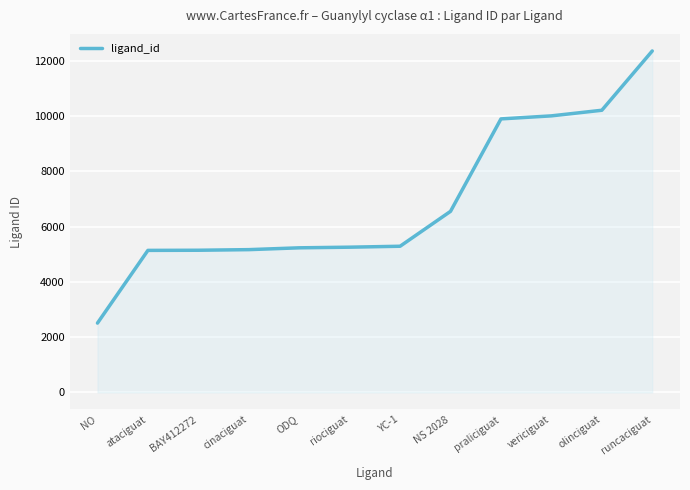

What position from the right is riociguat?

7